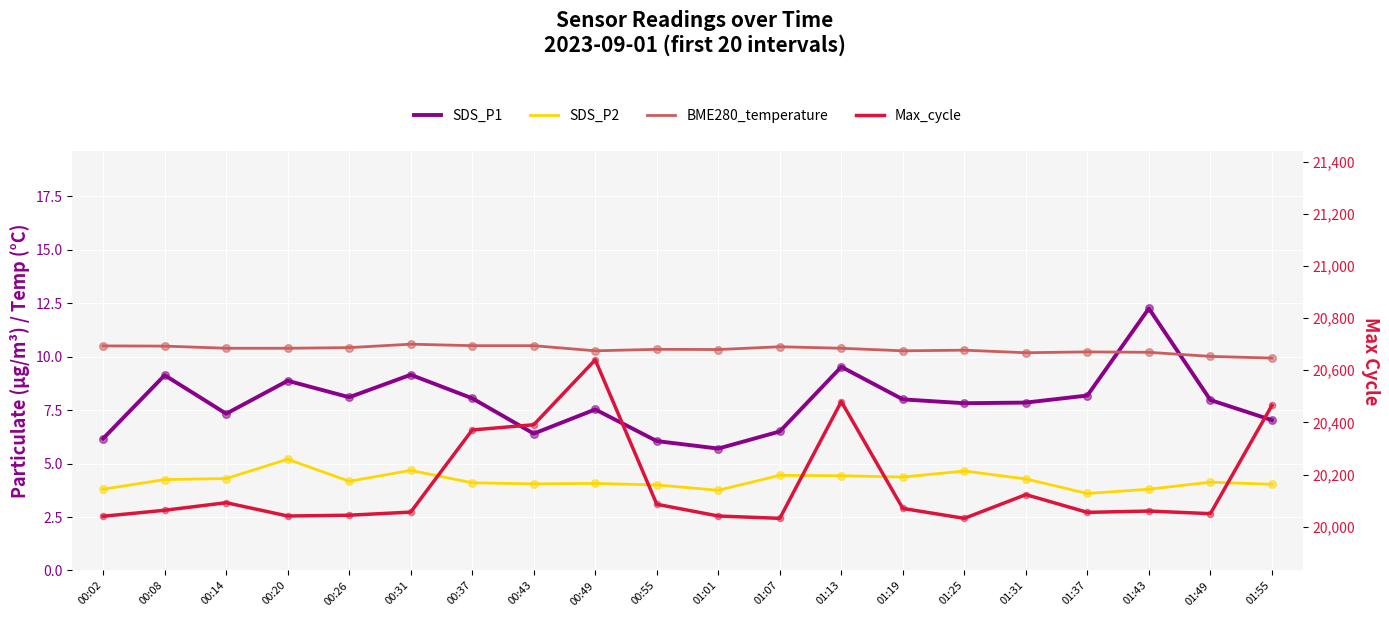

What is the total value across all series at 00:08?

20086.9